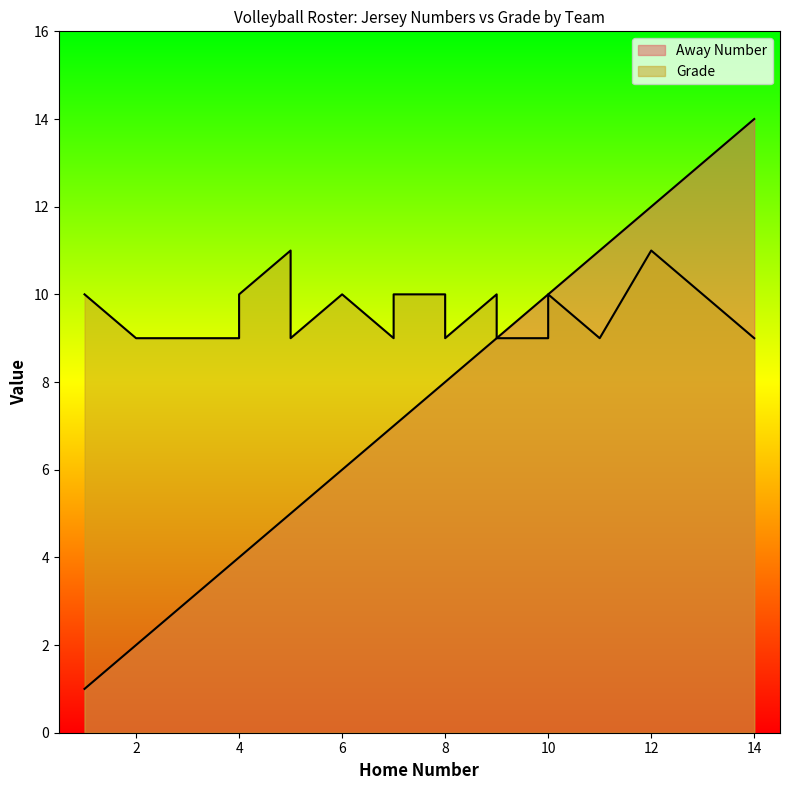

At which category does the chart reach its peak across all series?

14